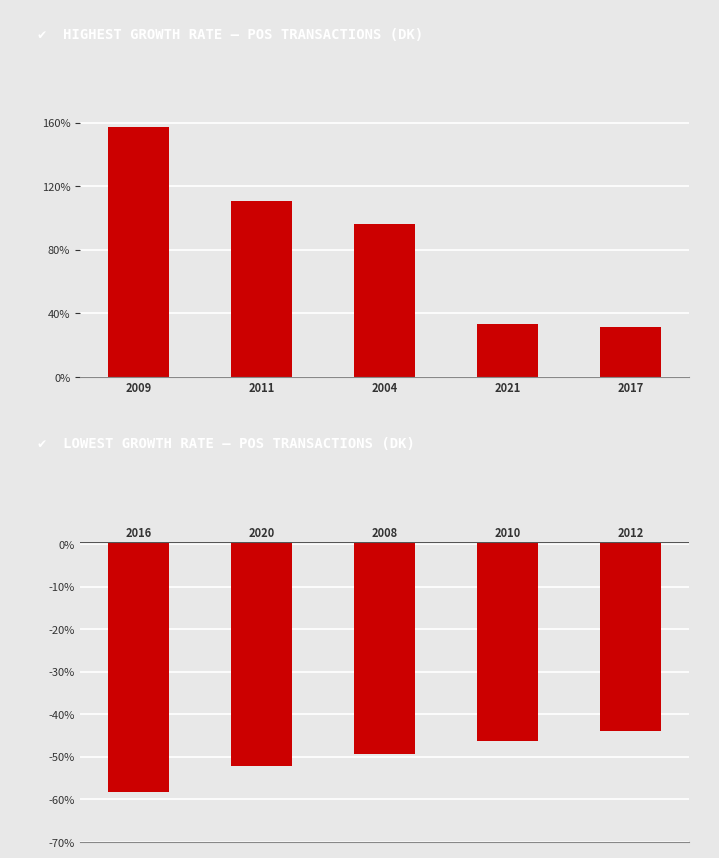

What is the label of the 3rd bar from the right?

2008